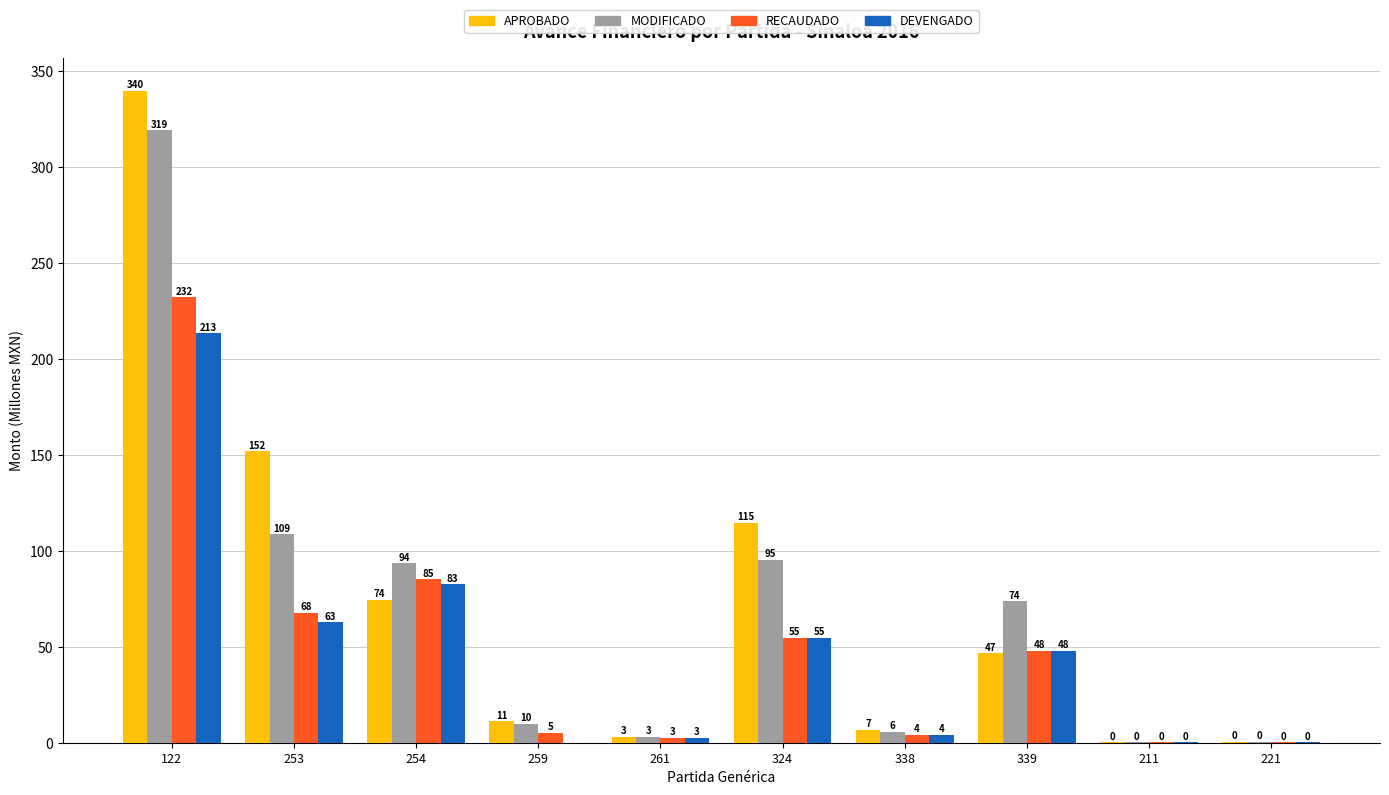

The DEVENGADO series shows 213.2 at 122. True or false?

True